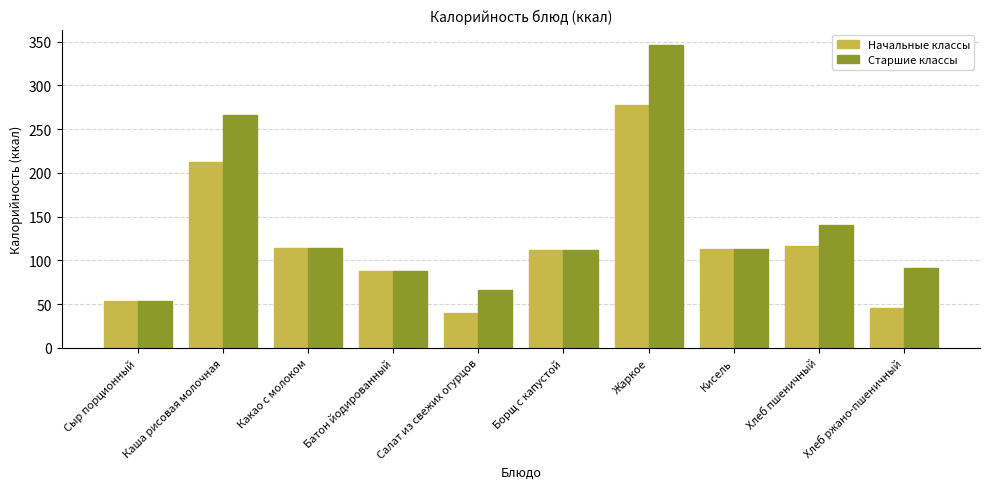

Rank the series by their average value, from lowest to highest.

Начальные классы, Старшие классы